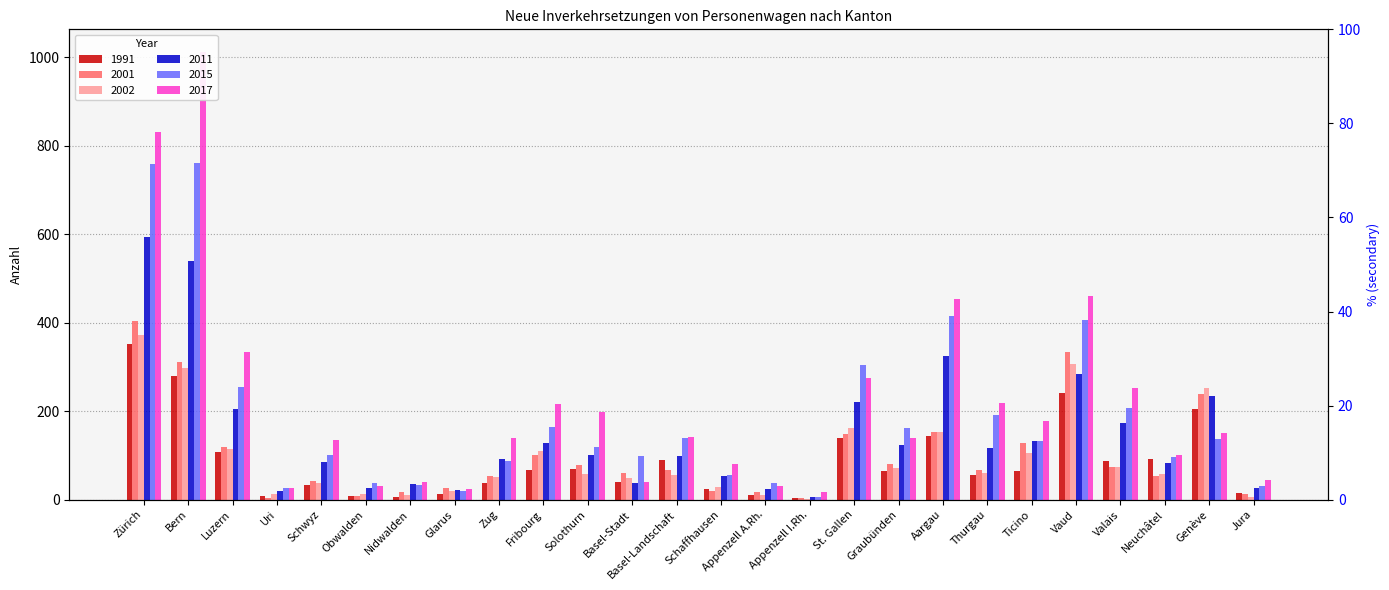

What is the sum of the 2002 values at Vaud and Solothurn?

363